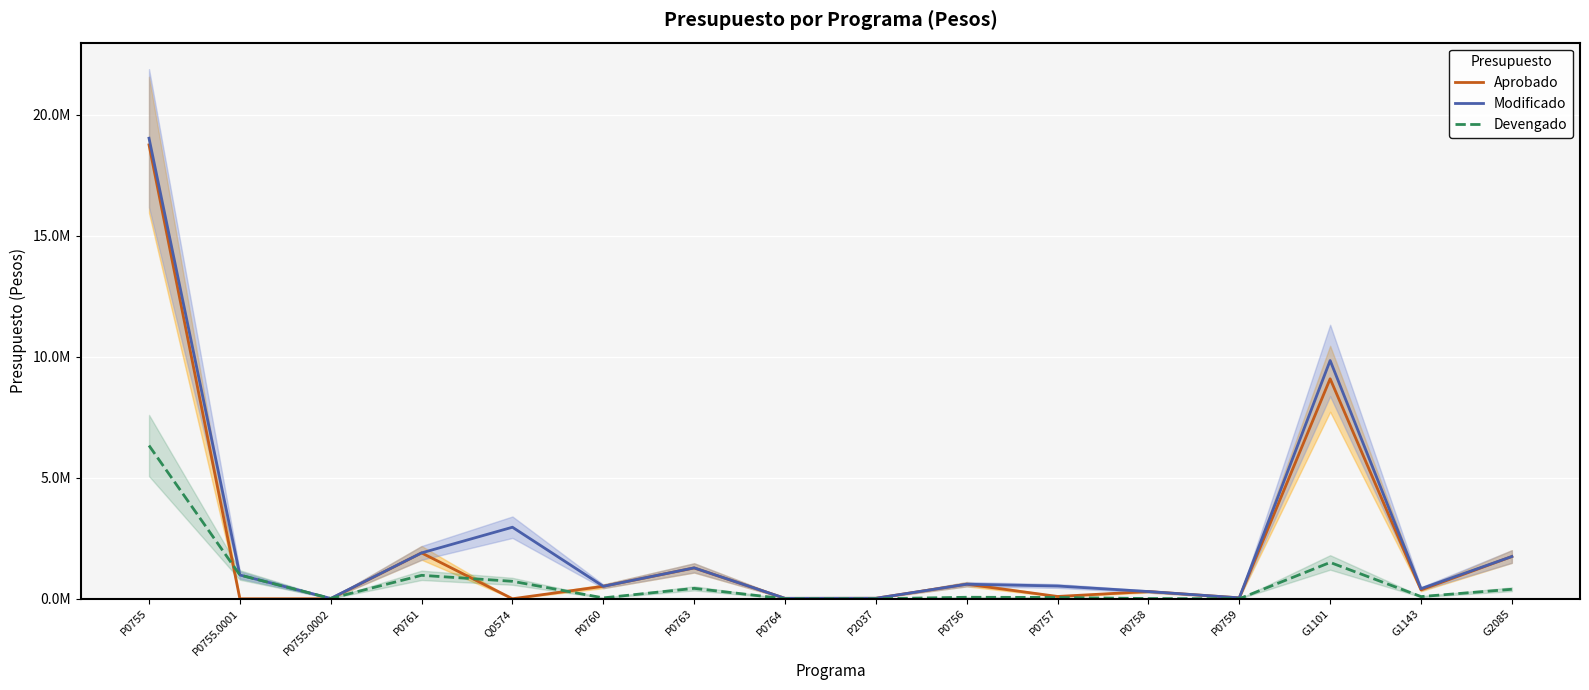

At which label does Devengado first exceed 90071?

P0755